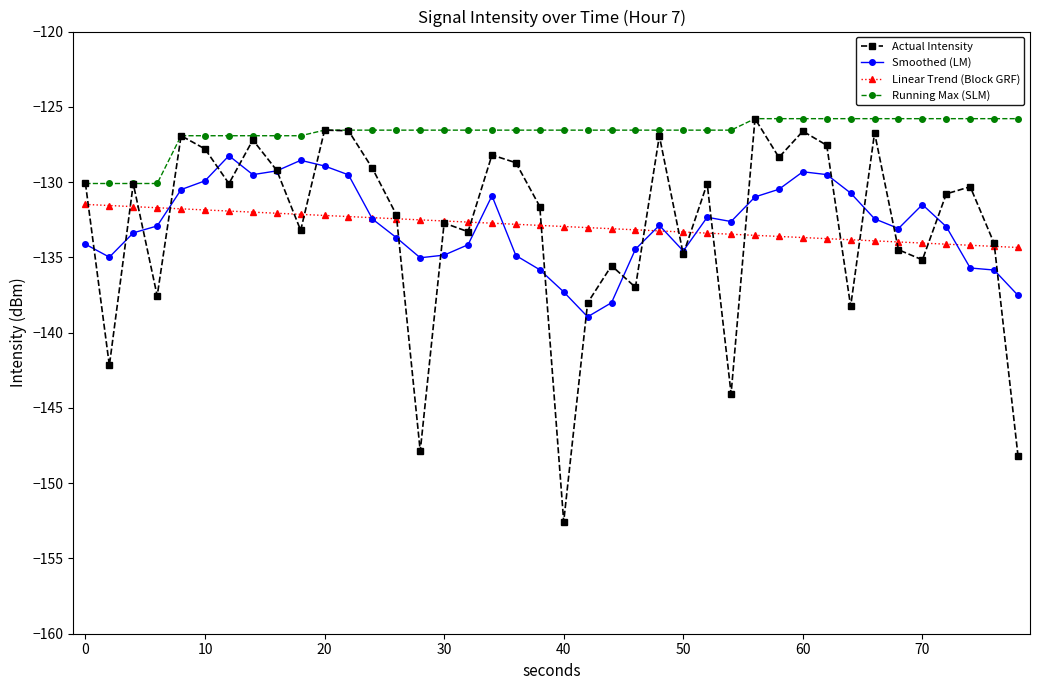

Which series has the largest total across all categories?

Running Max (SLM)